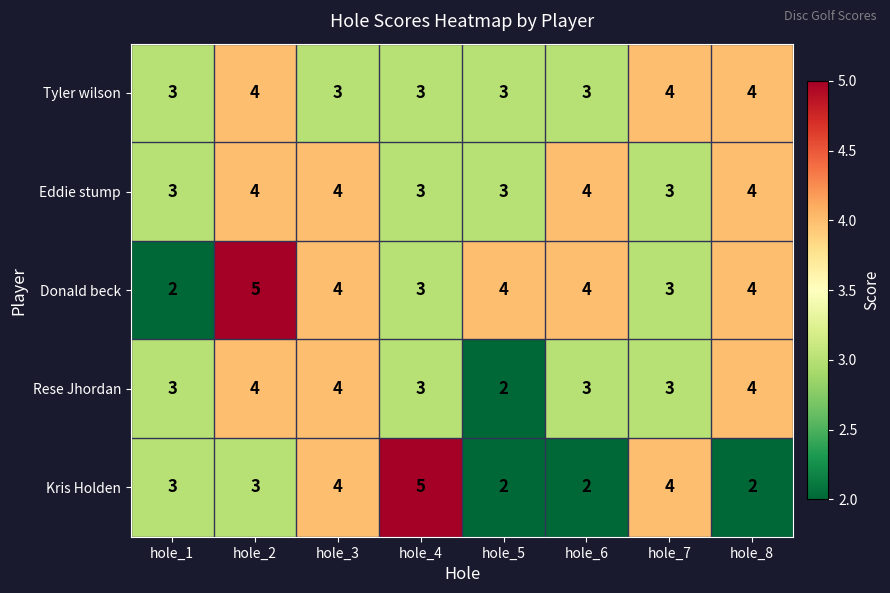

How many values in the Rese Jhordan series are below 3?

1